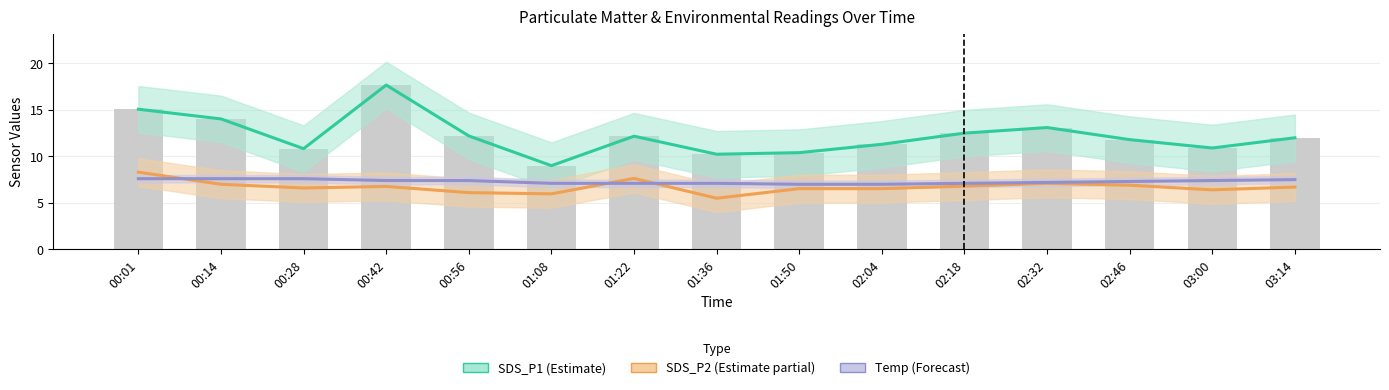

Is it true that SDS_P2 (Estimate partial) equals 6.0 at 01:08?

True